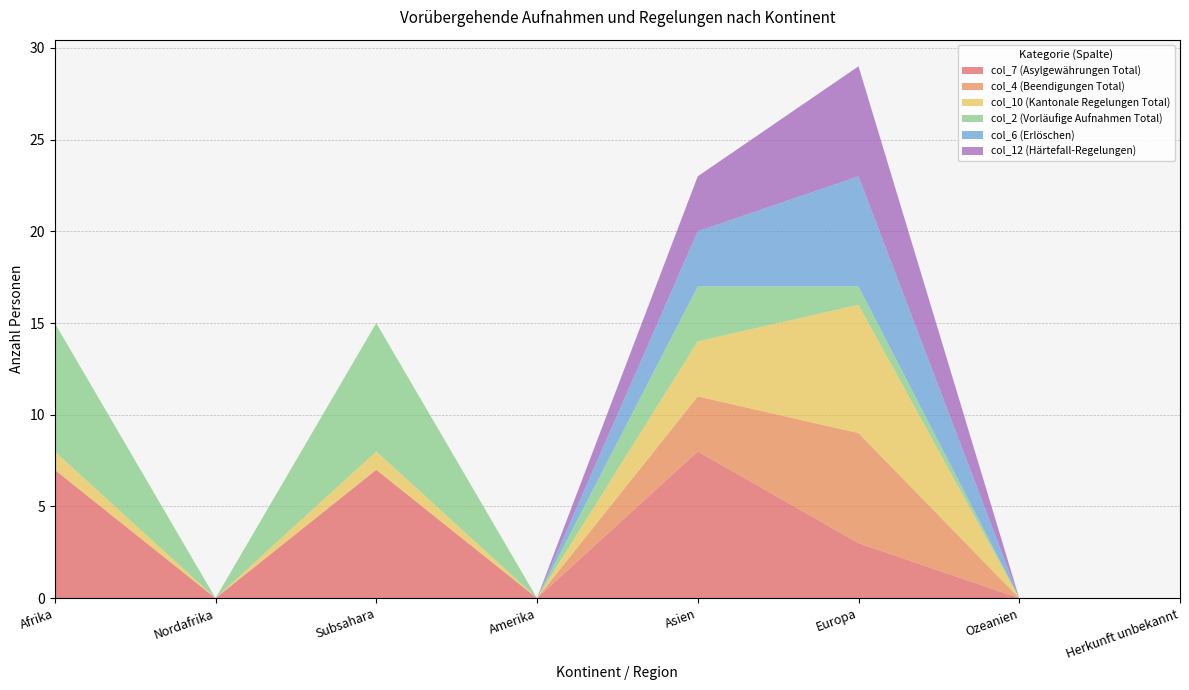

Reading right to left, list all the values displayed in this chart.

col_7 (Asylgewährungen Total): Herkunft unbekannt=0	Ozeanien=0	Europa=3	Asien=8	Amerika=0	Subsahara=7	Nordafrika=0	Afrika=7
col_4 (Beendigungen Total): Herkunft unbekannt=0	Ozeanien=0	Europa=6	Asien=3	Amerika=0	Subsahara=0	Nordafrika=0	Afrika=0
col_10 (Kantonale Regelungen Total): Herkunft unbekannt=0	Ozeanien=0	Europa=7	Asien=3	Amerika=0	Subsahara=1	Nordafrika=0	Afrika=1
col_2 (Vorläufige Aufnahmen Total): Herkunft unbekannt=0	Ozeanien=0	Europa=1	Asien=3	Amerika=0	Subsahara=7	Nordafrika=0	Afrika=7
col_6 (Erlöschen): Herkunft unbekannt=0	Ozeanien=0	Europa=6	Asien=3	Amerika=0	Subsahara=0	Nordafrika=0	Afrika=0
col_12 (Härtefall-Regelungen): Herkunft unbekannt=0	Ozeanien=0	Europa=6	Asien=3	Amerika=0	Subsahara=0	Nordafrika=0	Afrika=0